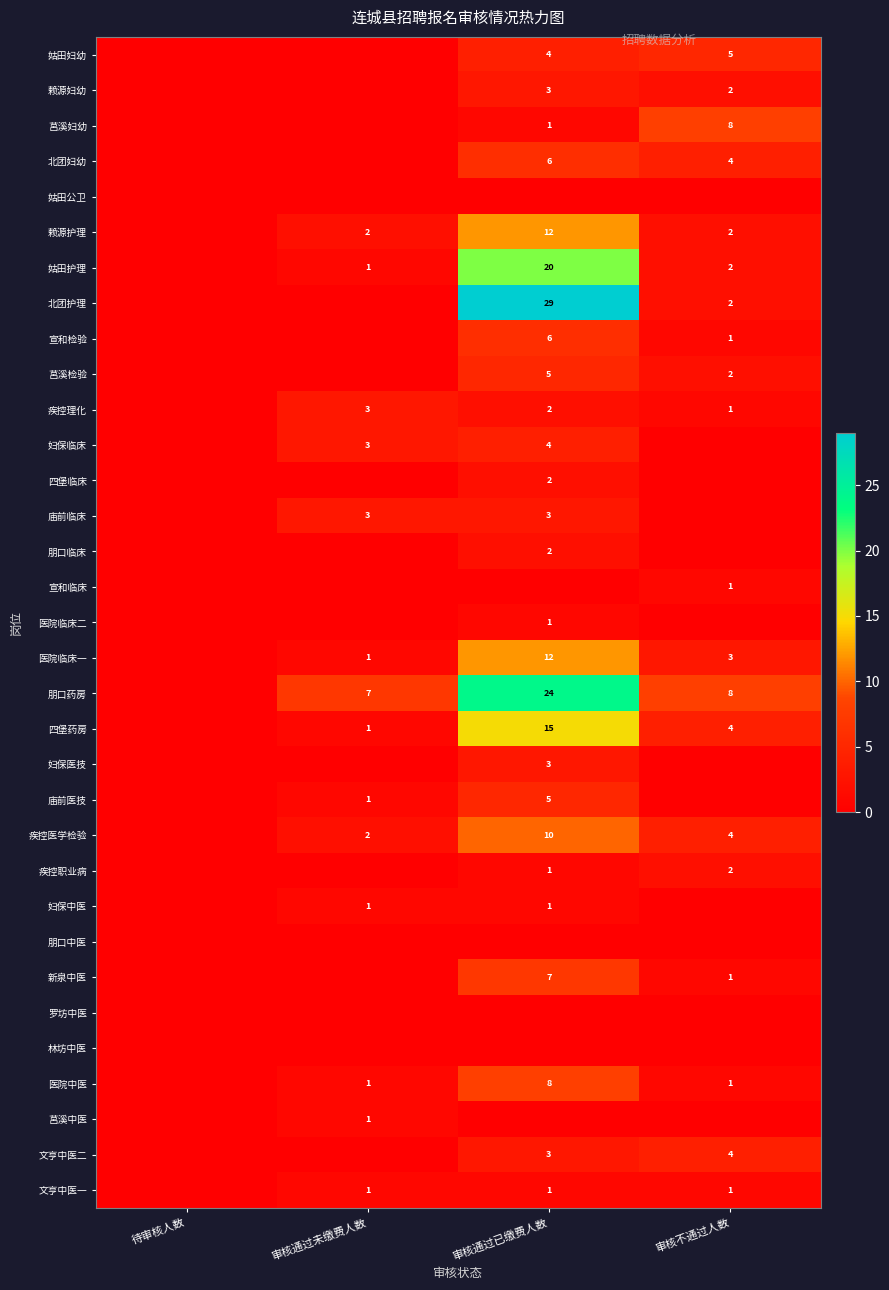

The 四堡临床 series shows 2 at 审核通过已缴费人数. True or false?

True